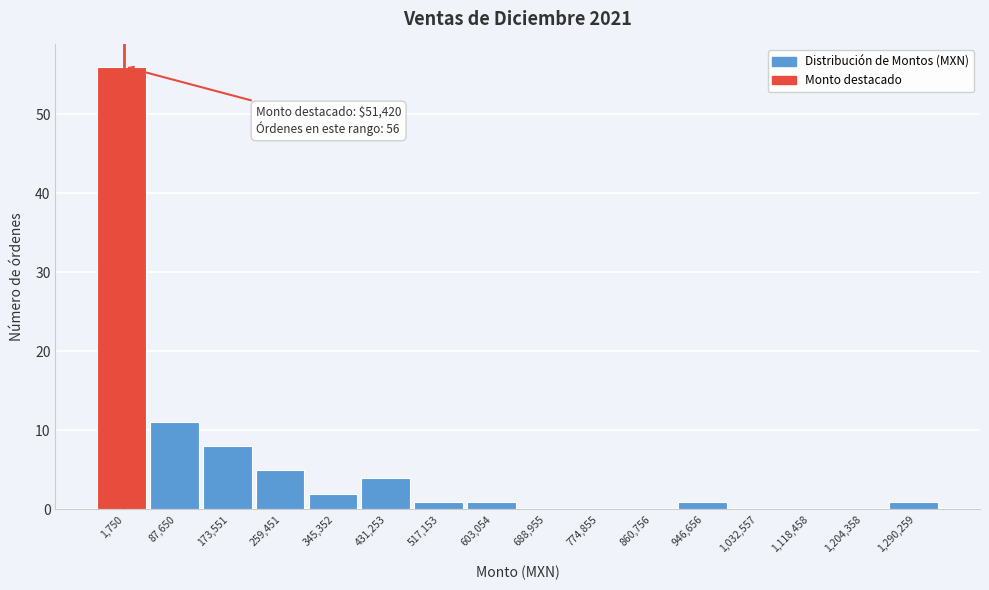

Reading left to right, list all the values displayed in this chart.

1,750=56	87,650=11	173,551=8	259,451=5	345,352=2	431,253=4	517,153=1	603,054=1	688,955=0	774,855=0	860,756=0	946,656=1	1,032,557=0	1,118,458=0	1,204,358=0	1,290,259=1